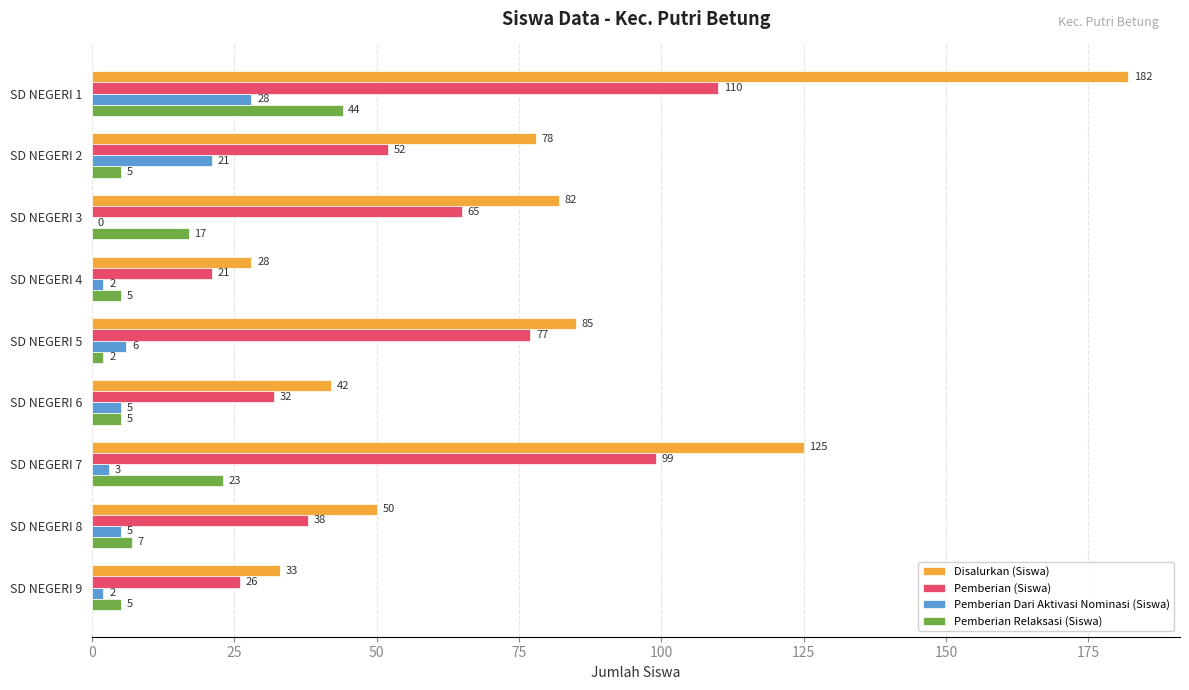

What is the sum of the Pemberian Dari Aktivasi Nominasi (Siswa) values at SD NEGERI 6 and SD NEGERI 8?

10